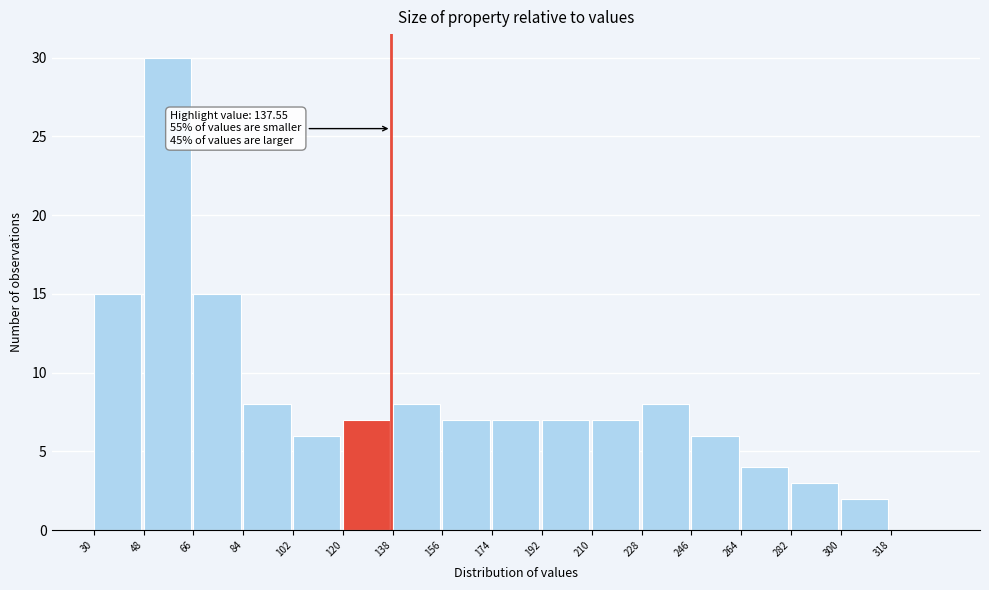

Which range on the x-axis has the tallest bar?

48 to 66